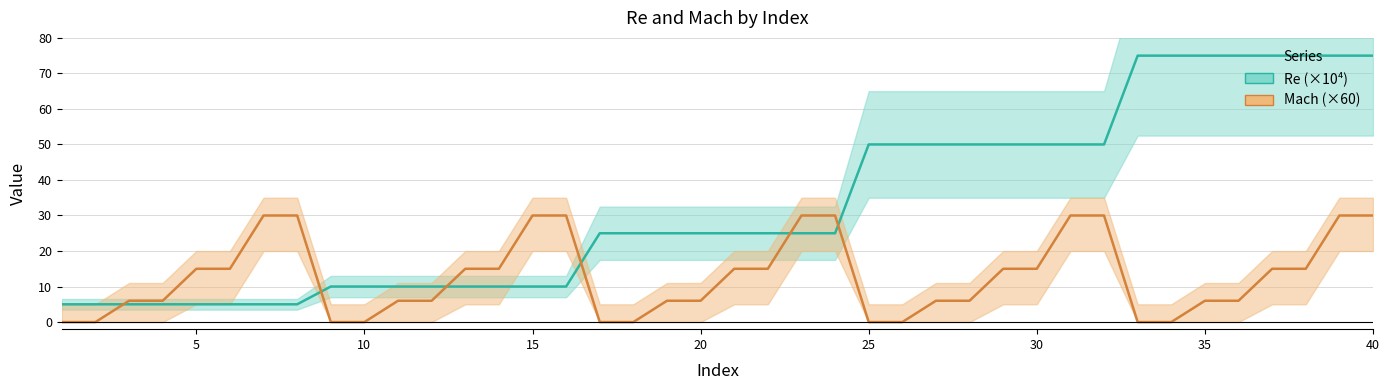

The value of Re at 36 is 17. True or false?

False